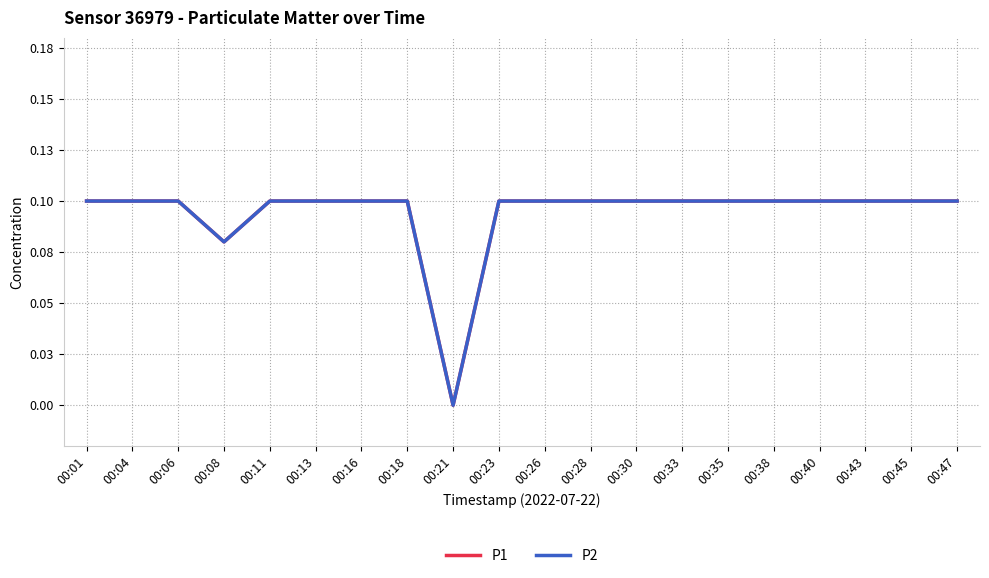

Does the chart display data point markers on the line(s)?

No